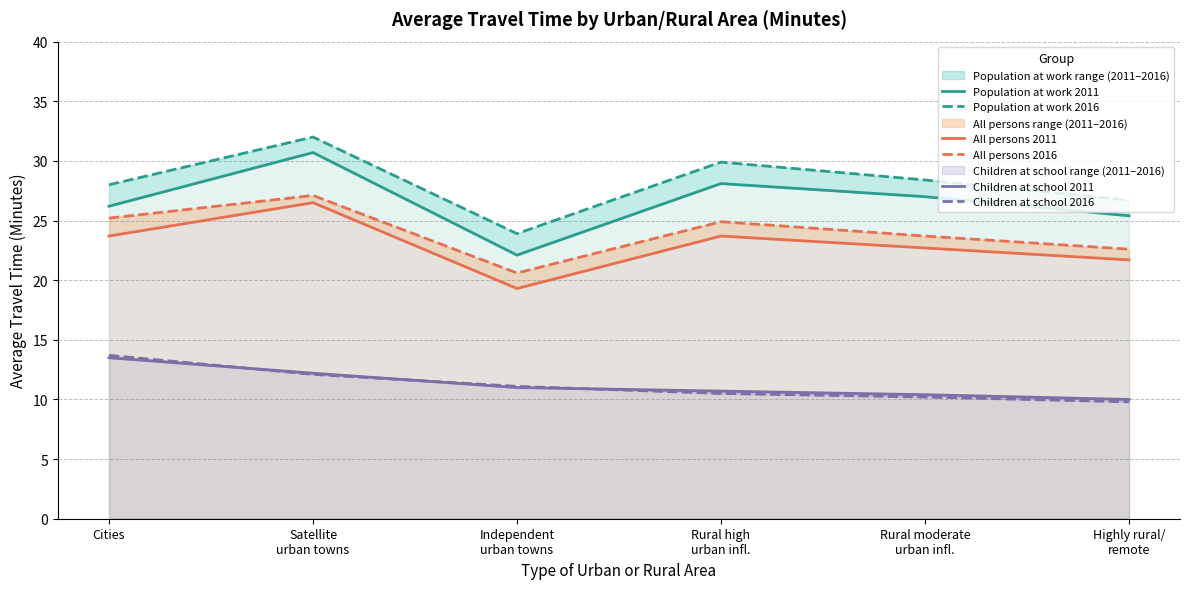

Which series has the largest range (max minus min)?

Population at work 2011